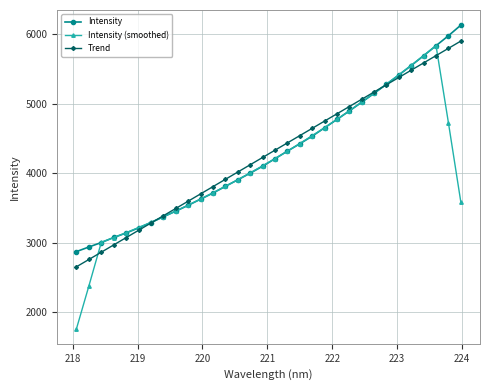

What is the value of the Intensity (smoothed) point at the 18th from the left?

4314.4